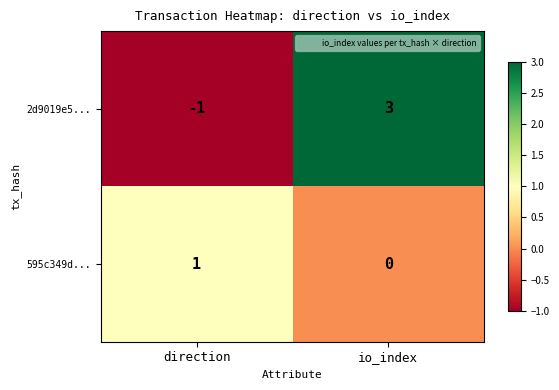

At which category is the sum across all series the highest?

io_index